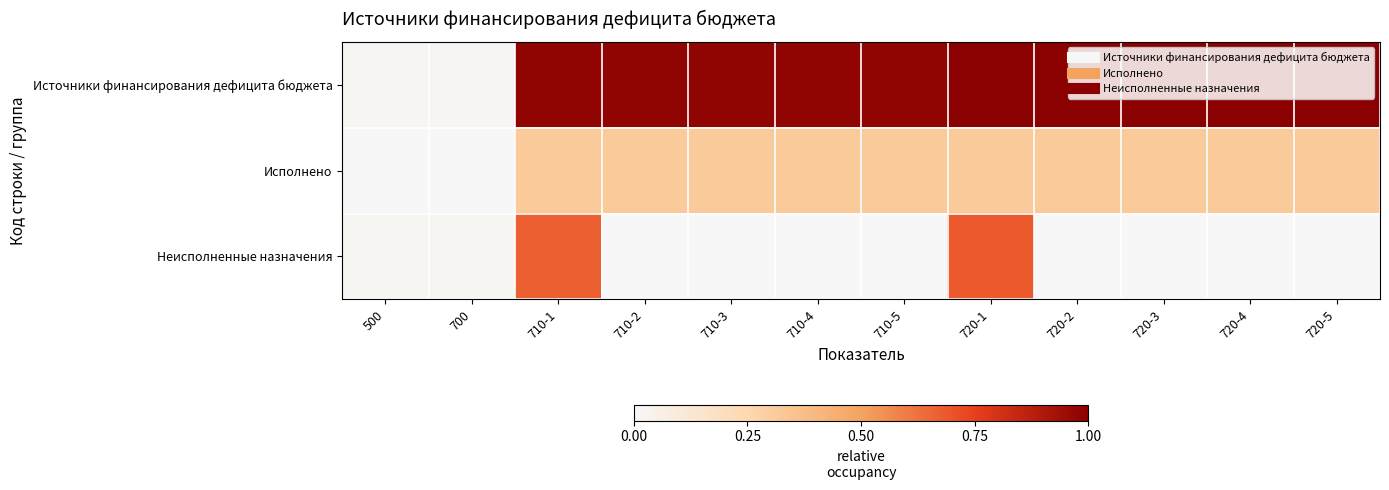

Which series has the widest spread of values?

Источники финансирования дефицита бюджета